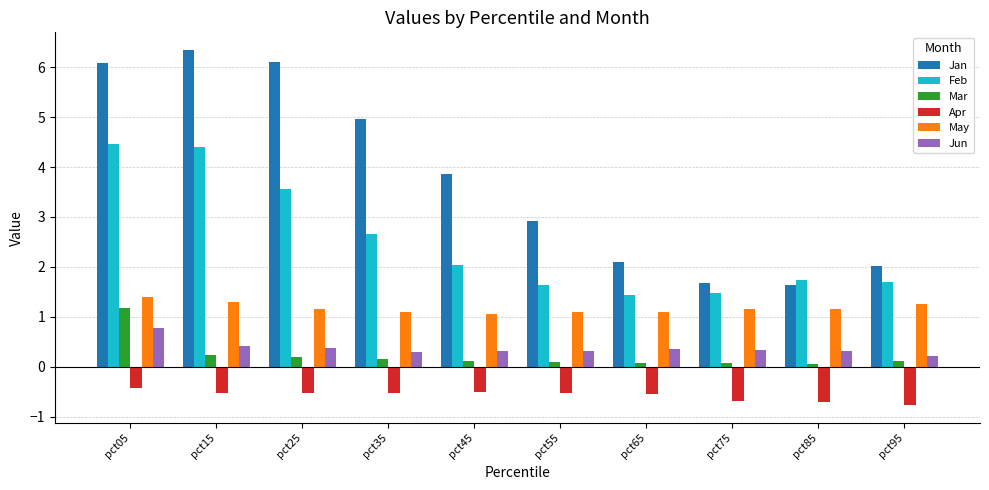

The value of Jan at pct15 is 2.0. True or false?

False